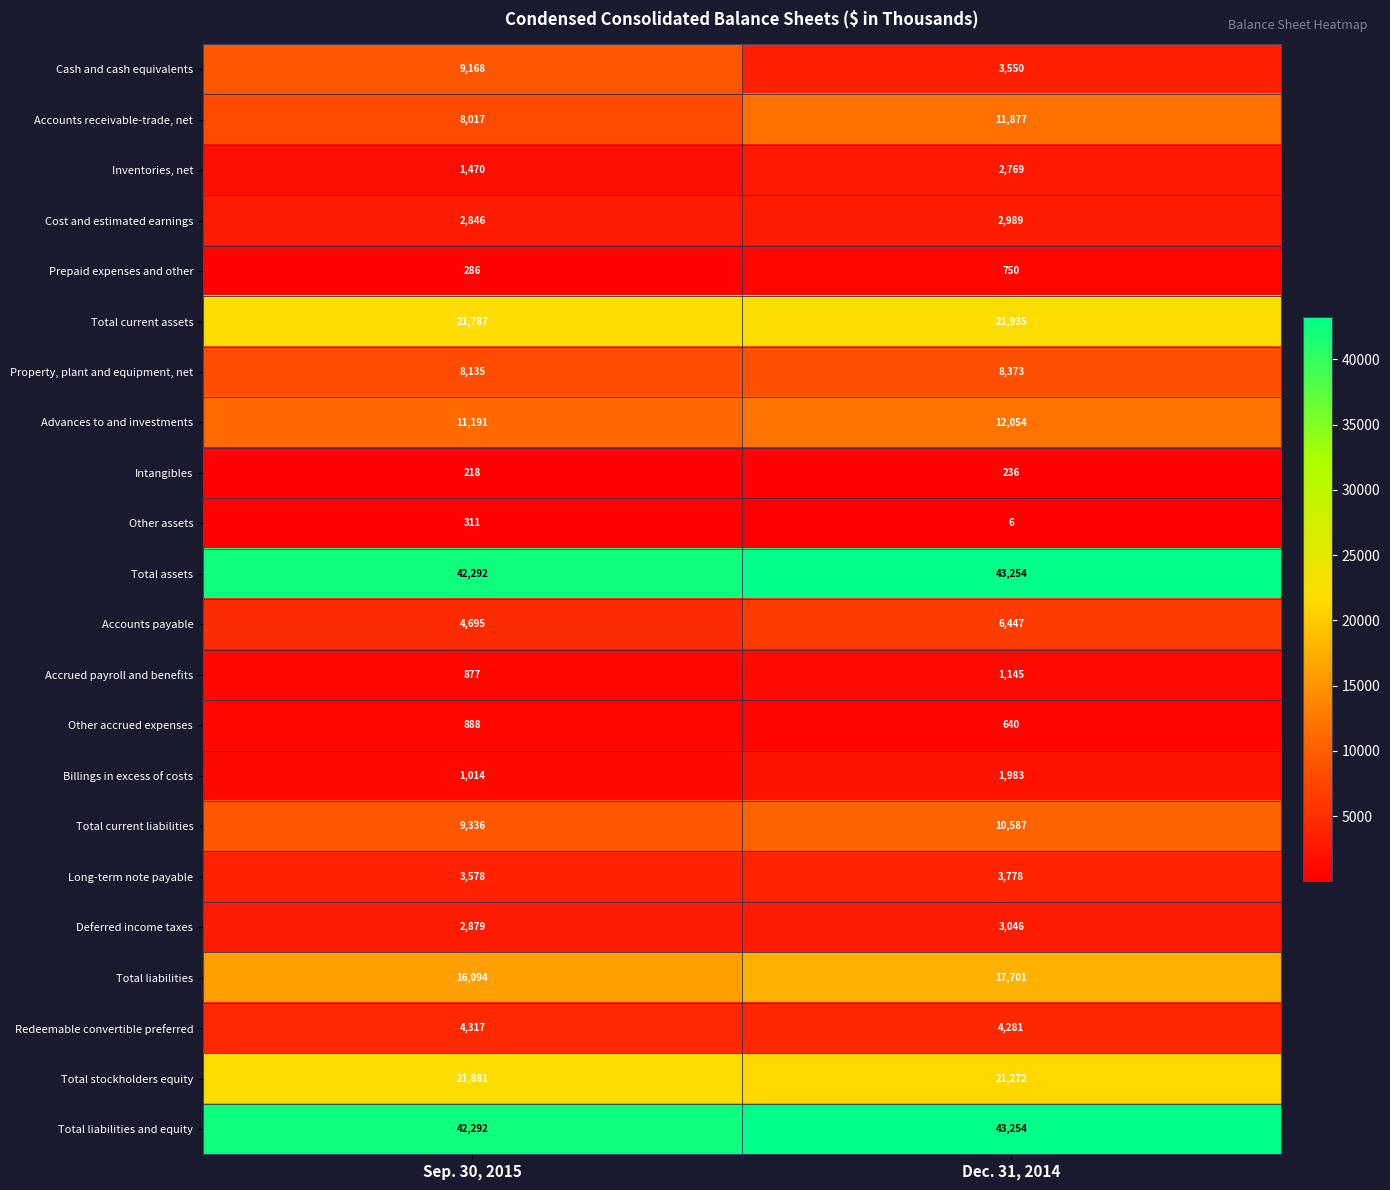

What is the maximum value shown in the chart?

43254